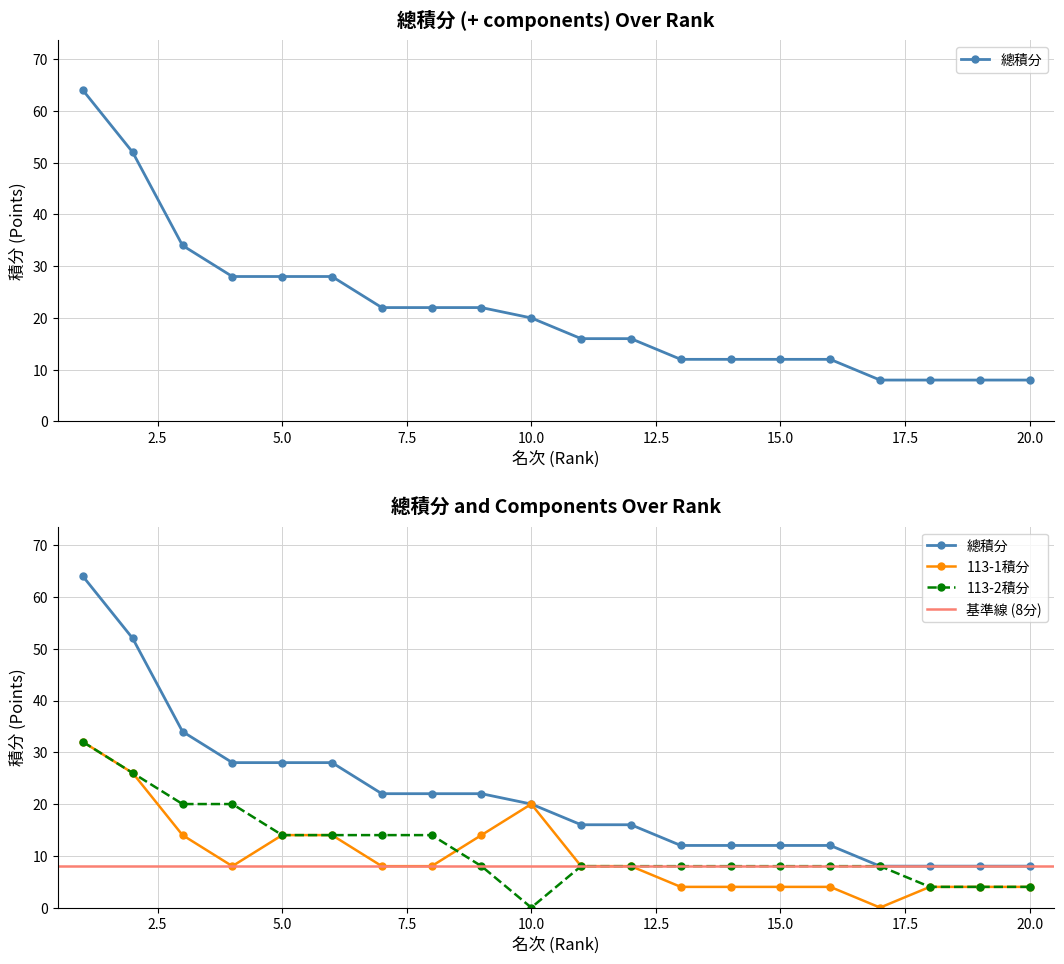

Where is the first local maximum for 113-1積分?

10